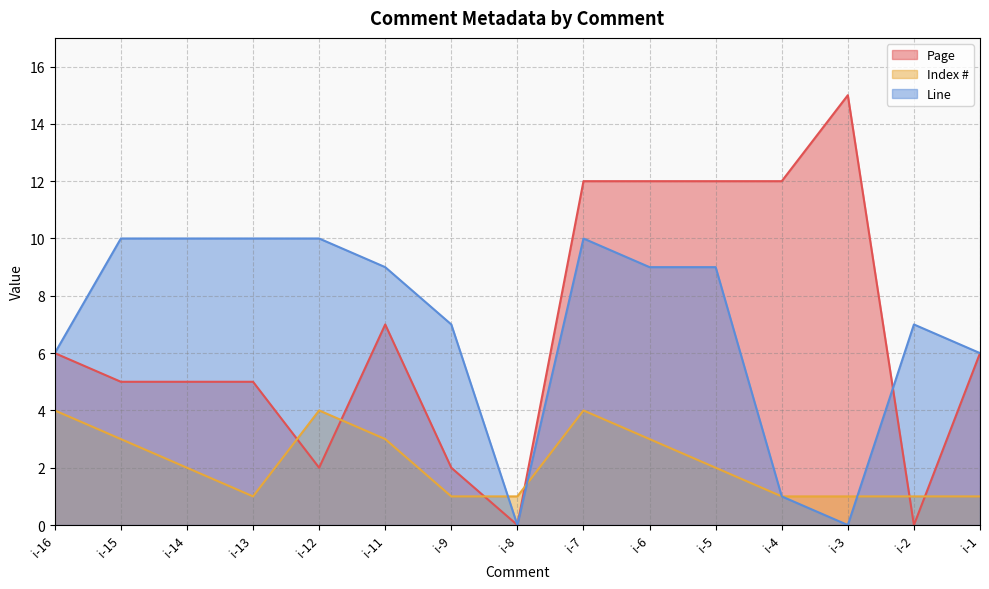

Rank the categories by Page value from lowest to highest.

i-8, i-2, i-12, i-9, i-15, i-14, i-13, i-16, i-1, i-11, i-7, i-6, i-5, i-4, i-3